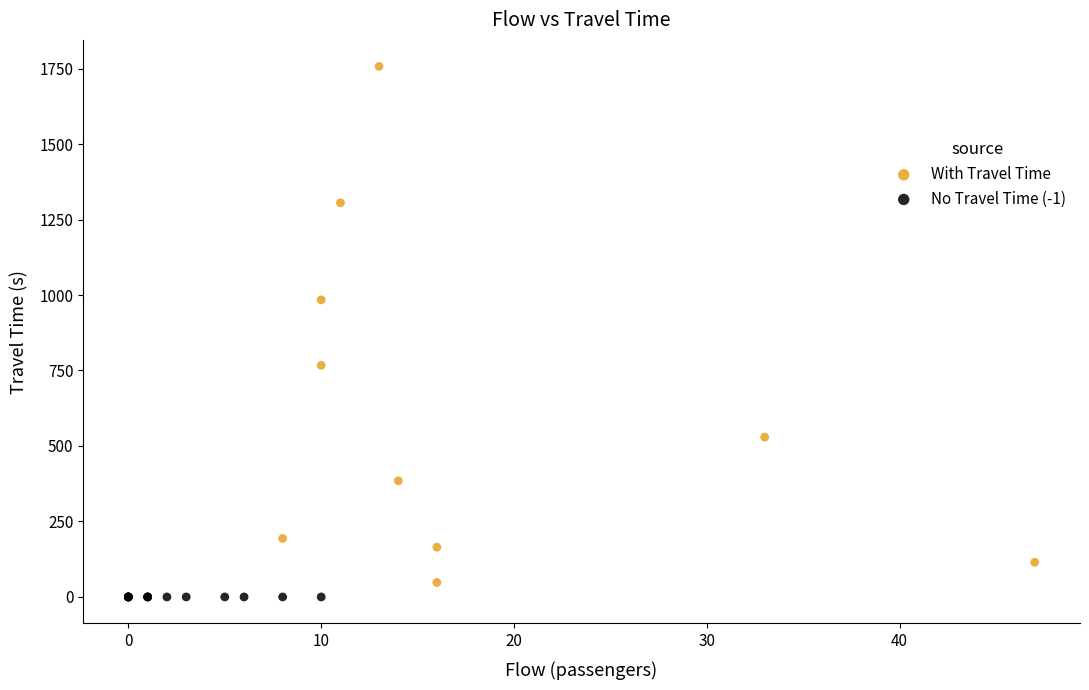

Which series reaches the maximum Y coordinate?

With Travel Time